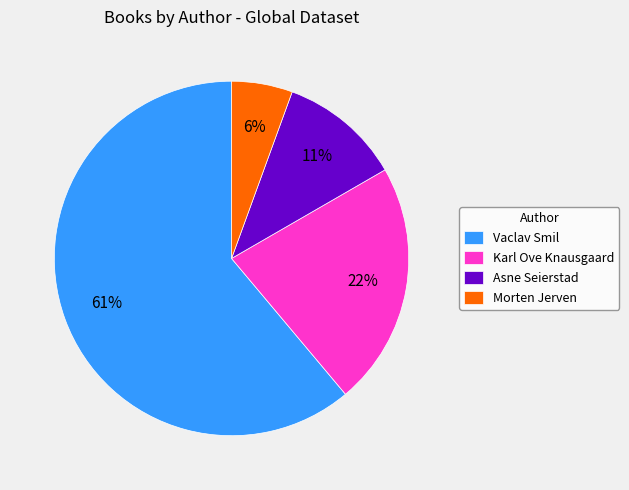

The Asne Seierstad slice represents 18% of the pie. True or false?

False